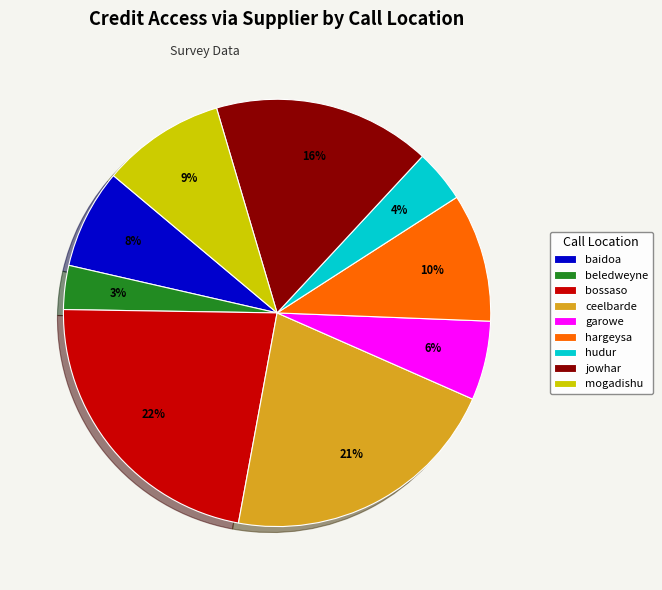

Which category has the smallest portion of the pie?

beledweyne